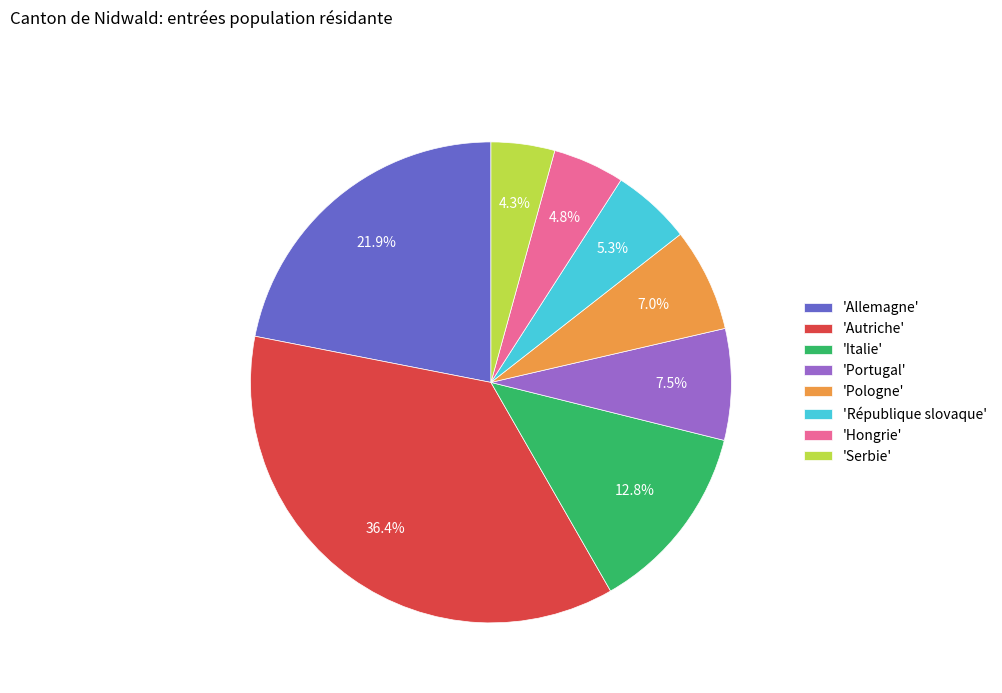

Approximately how many times larger is the value at 'Hongrie' compared to 'République slovaque'?

0.9